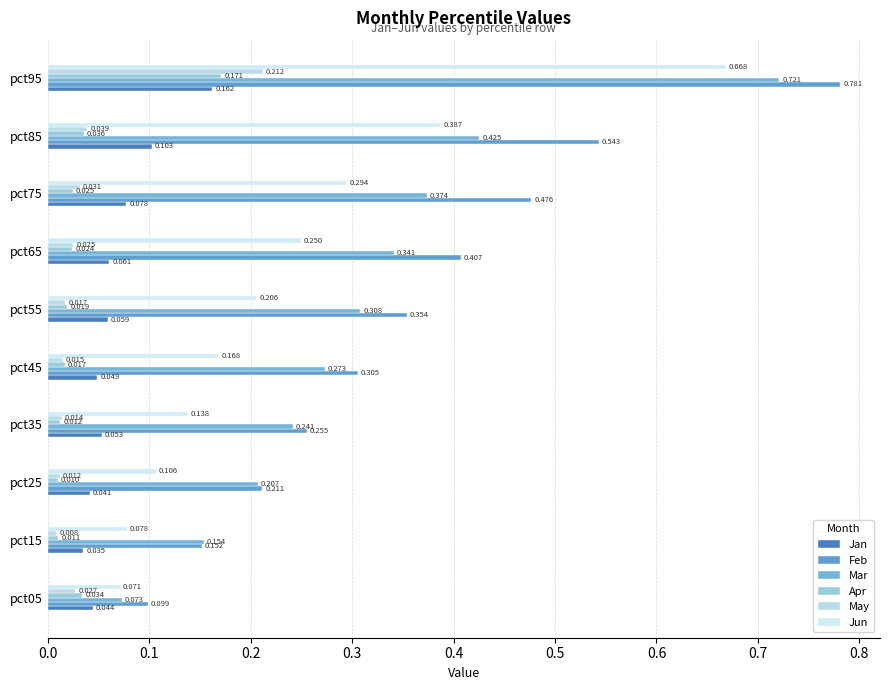

How many series are shown in this chart?

6